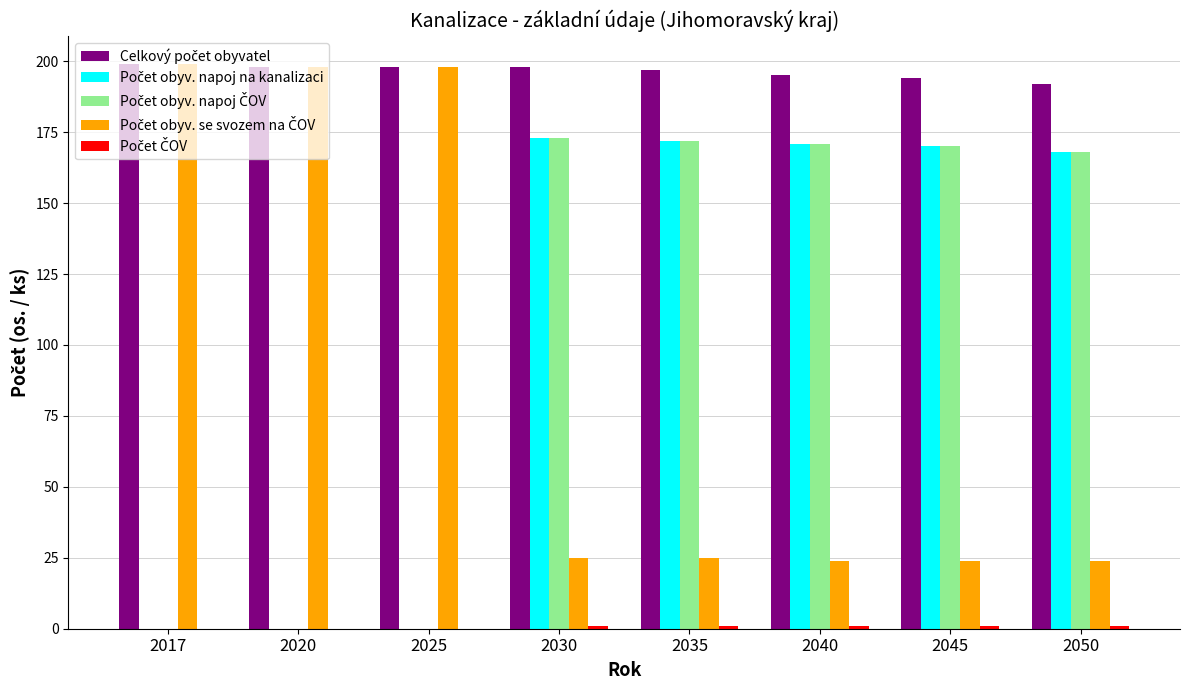

What is the maximum value shown in the chart?

199